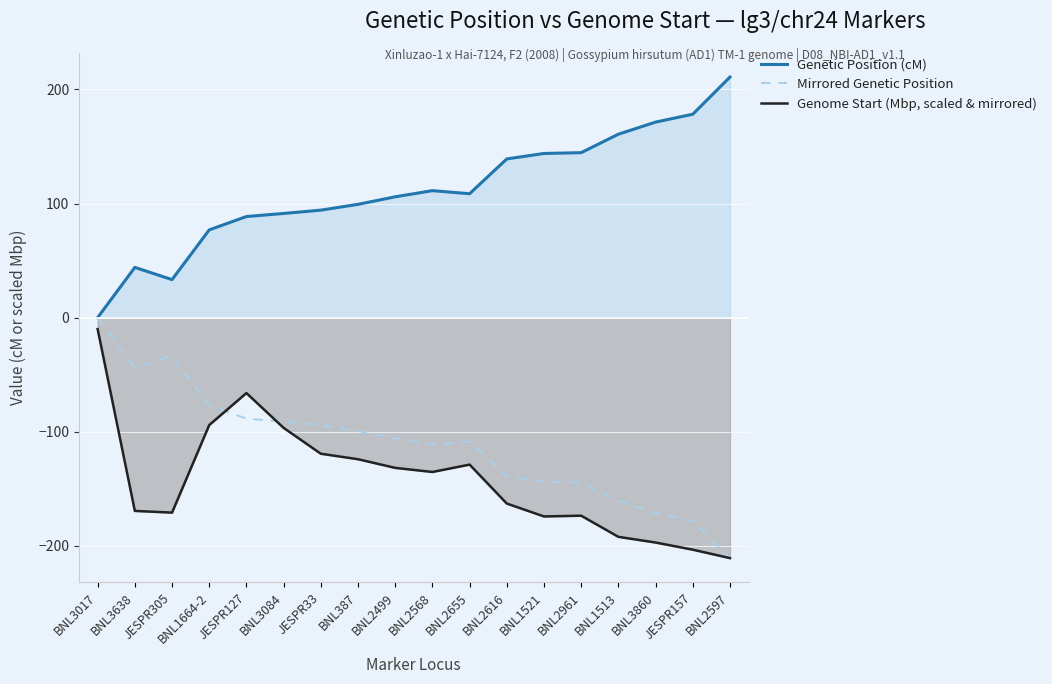

Is the value of Genetic Position (cM) at BNL3860 greater than the value of Mirrored Genetic Position at BNL2597?

Yes